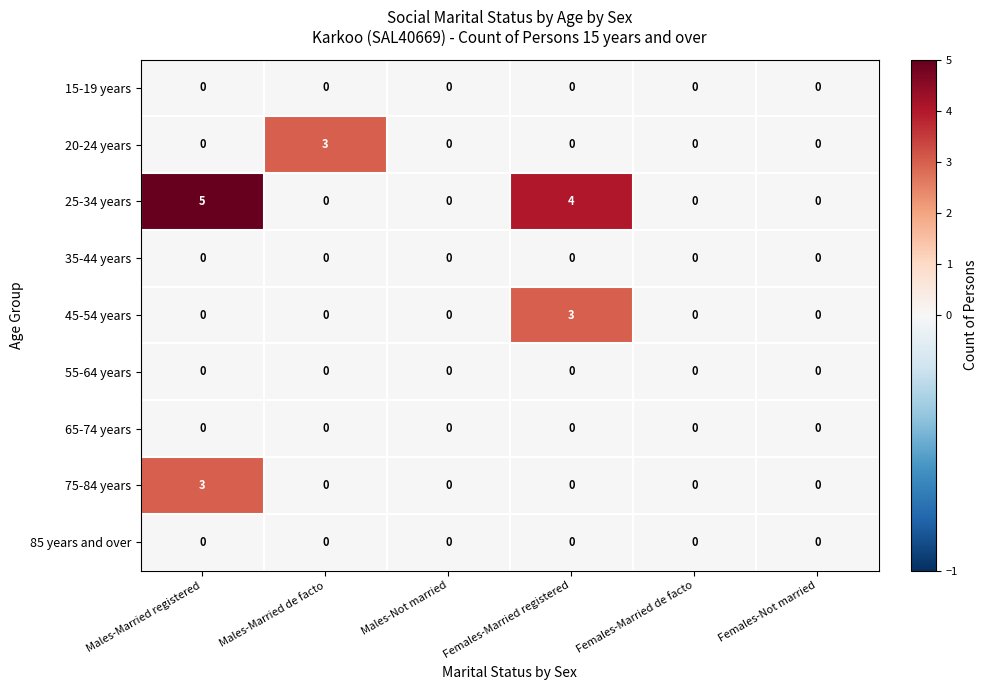

Which series has the largest total across all categories?

25-34 years